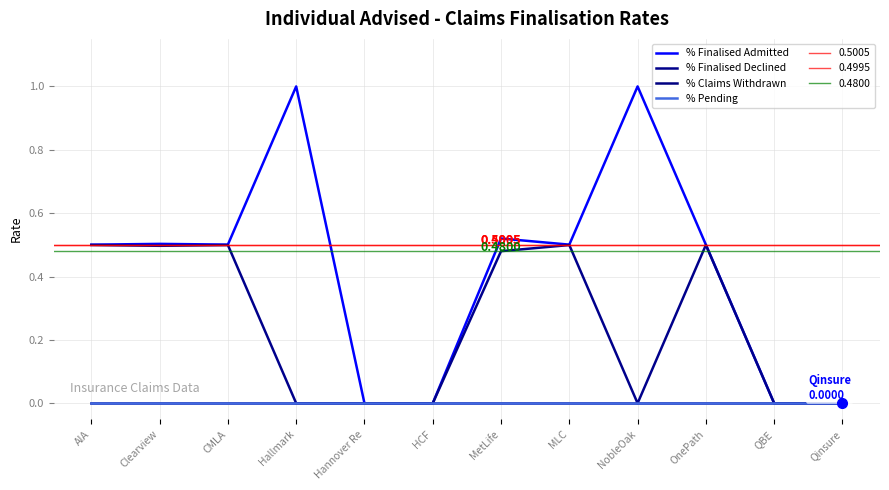

Is it true that % Finalised Admitted equals 0.6 at HCF?

False